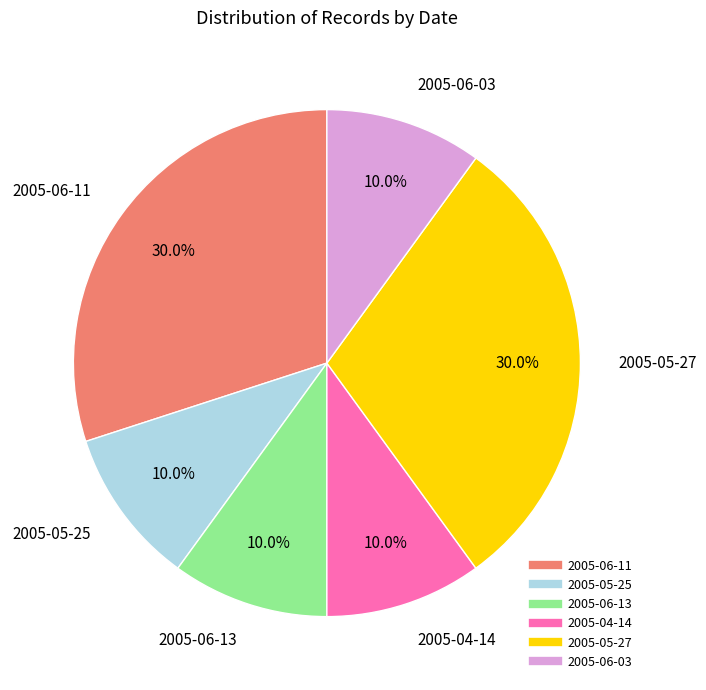

Is there any slice that represents more than half of the pie?

No